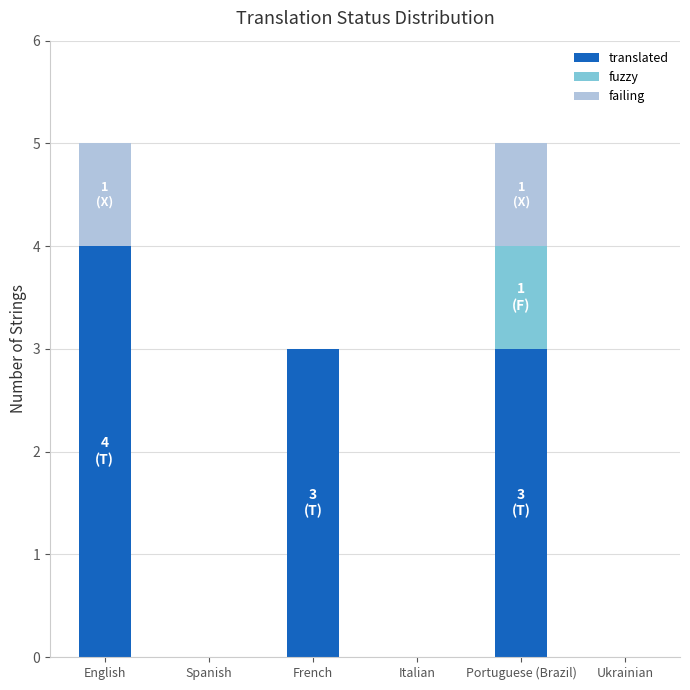

Read the translated value at French.

3